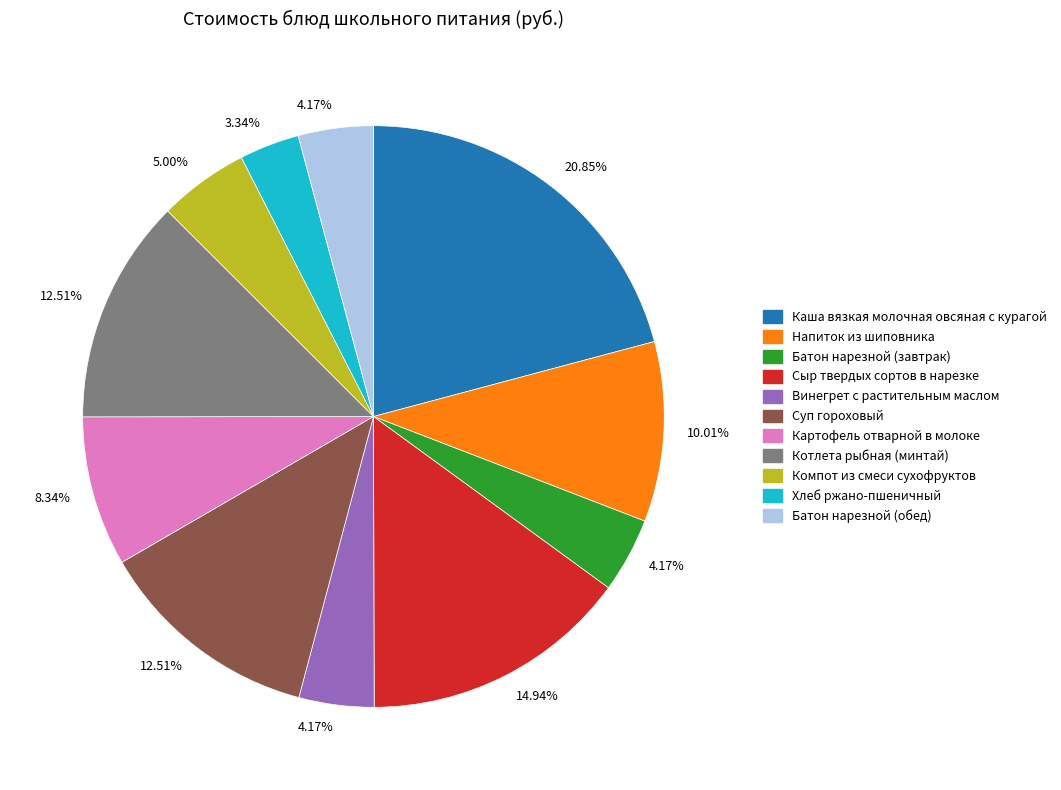

Is there any slice that represents more than half of the pie?

No